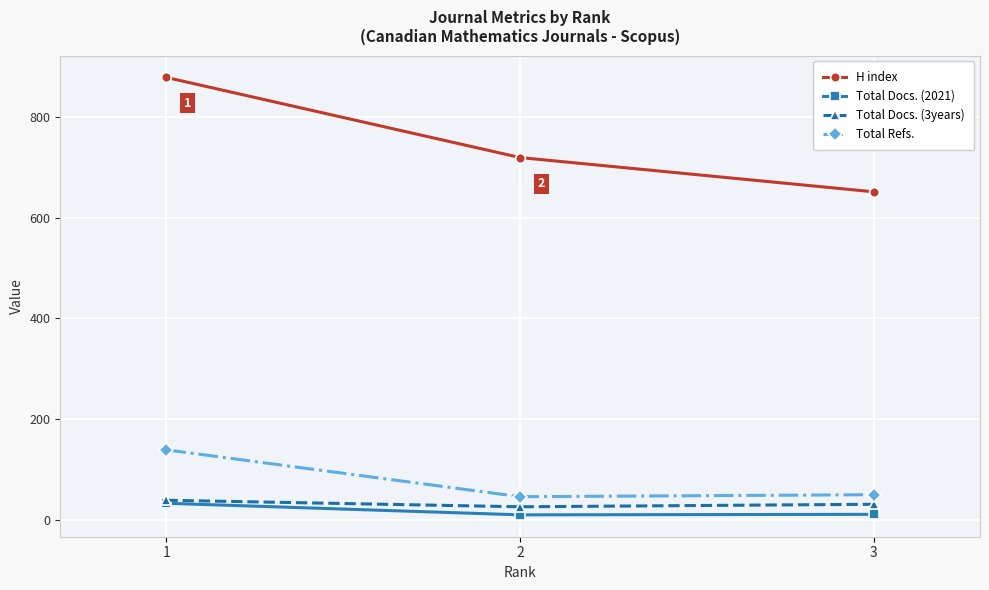

What is the difference between the maximum and second lowest values in the Total Refs. series?

89